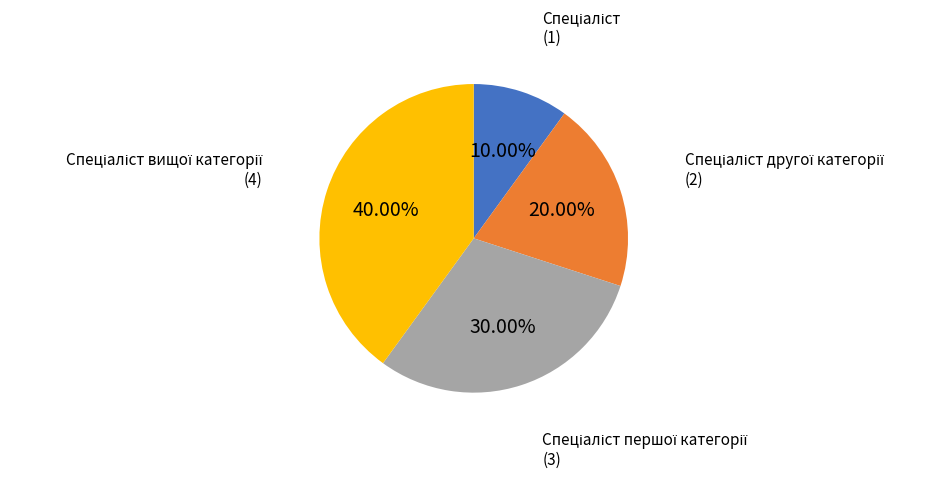

How many segments does this pie chart have?

4